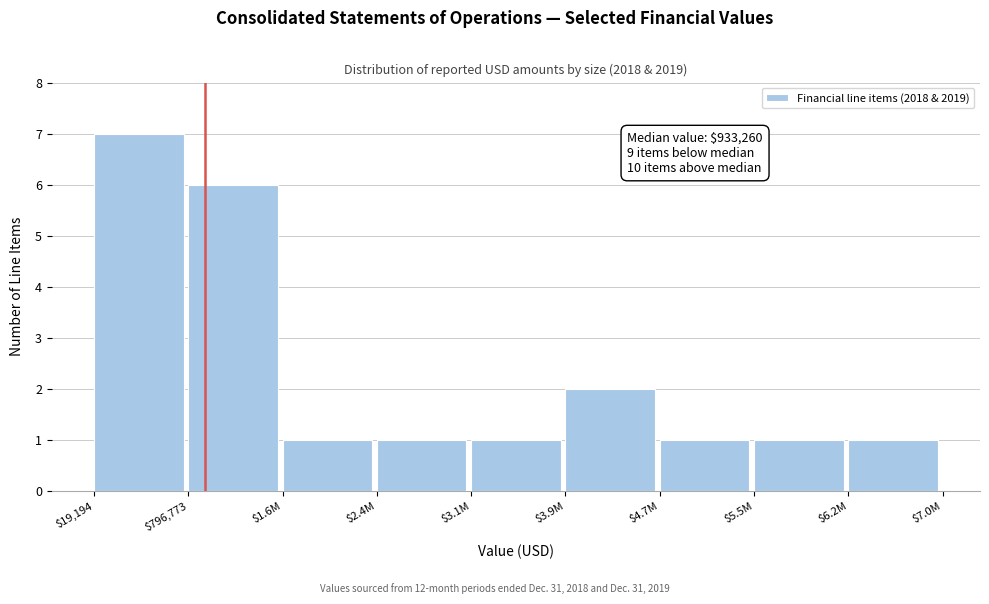

Reading left to right, list all the values displayed in this chart.

7	6	1	1	1	2	1	1	1